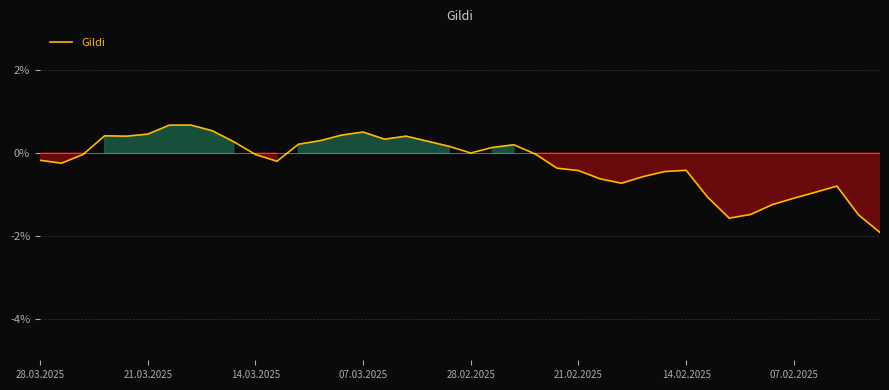

How many series are shown in this chart?

1